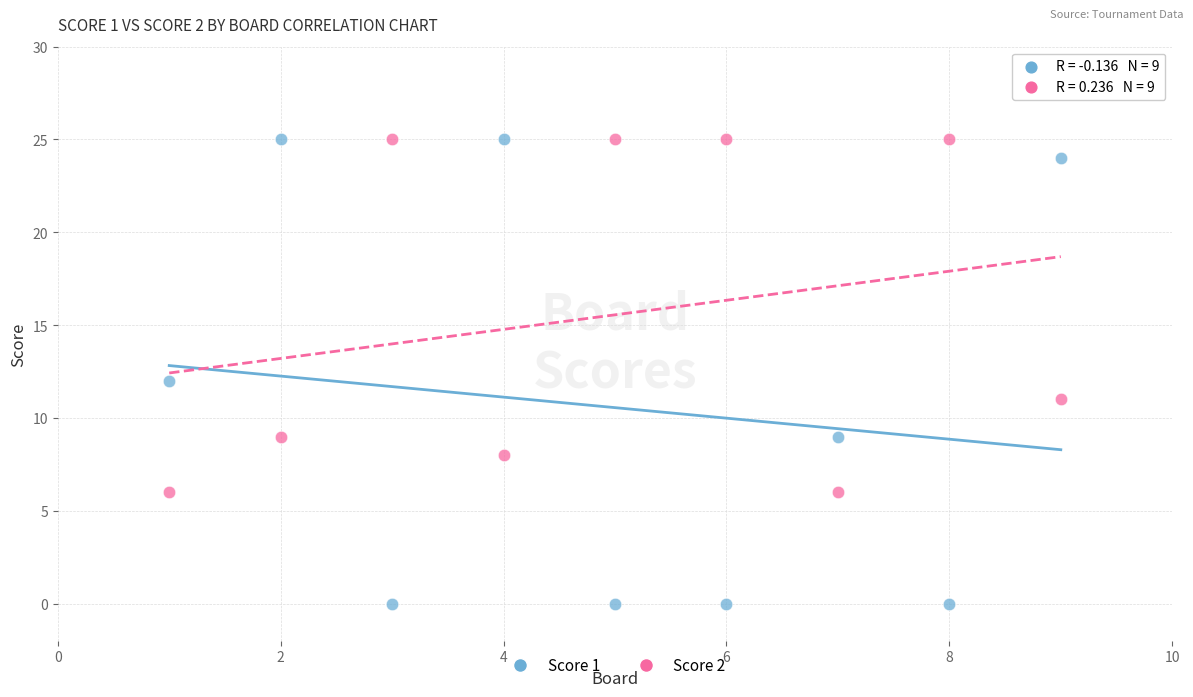

Which series has the widest spread of Y values?

Score 1